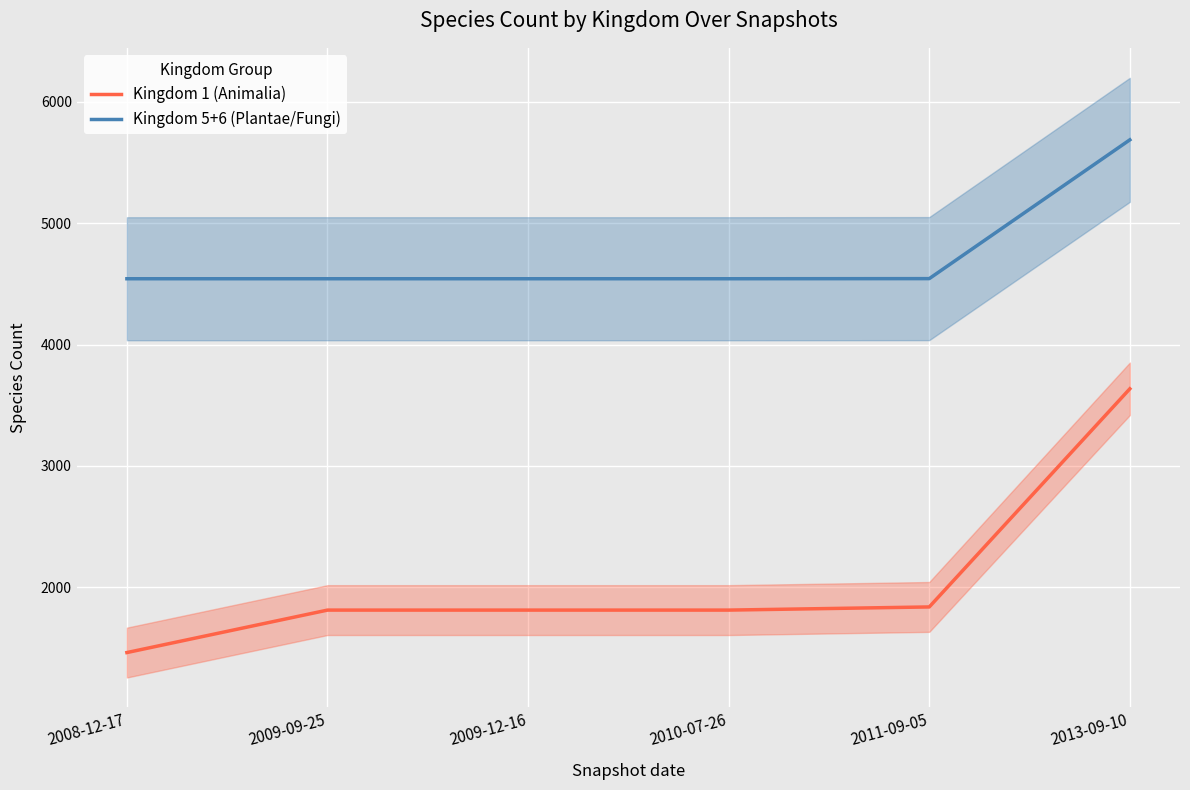

True or false: Kingdom 1 (Animalia) has a value of 2238 at 2008-12-17.

False